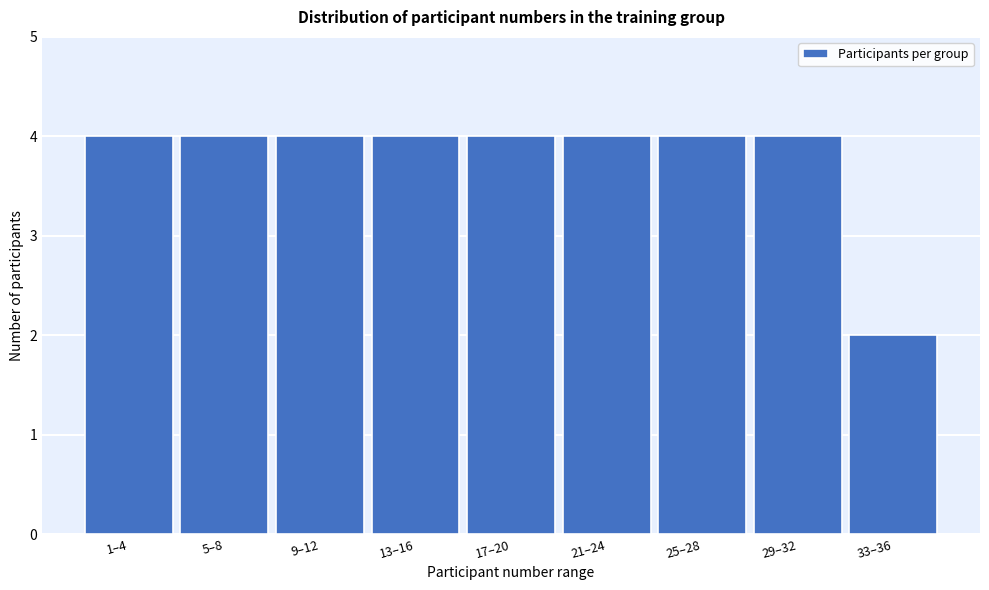

Reading left to right, transcribe all the data shown in this chart.

1–4=4	5–8=4	9–12=4	13–16=4	17–20=4	21–24=4	25–28=4	29–32=4	33–36=2